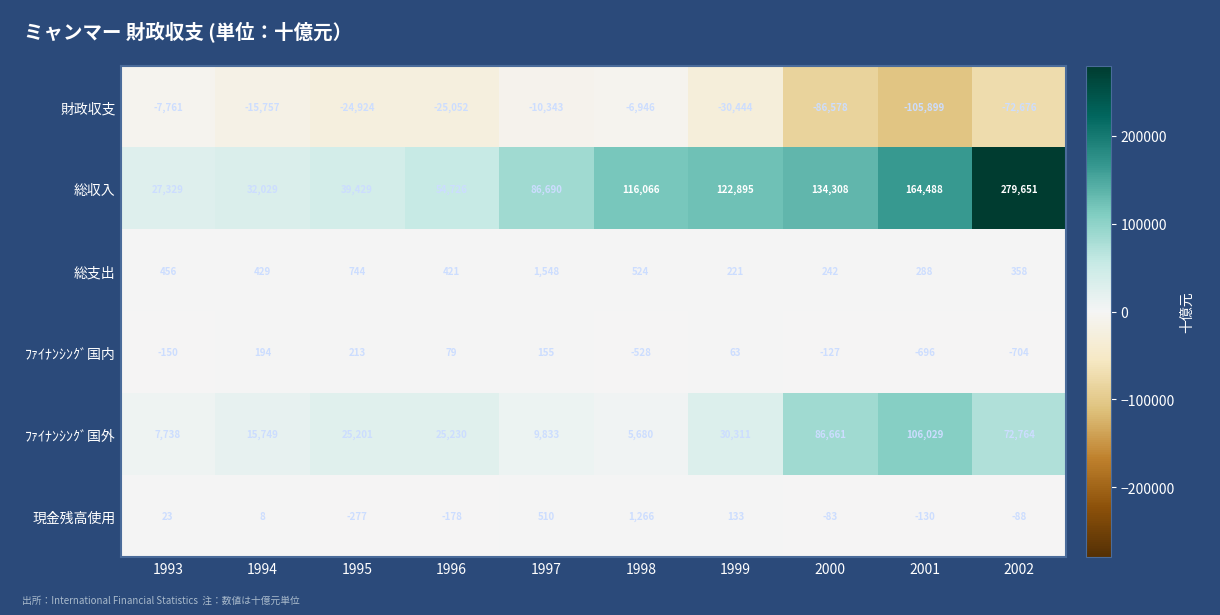

Which series has the largest total across all categories?

総収入